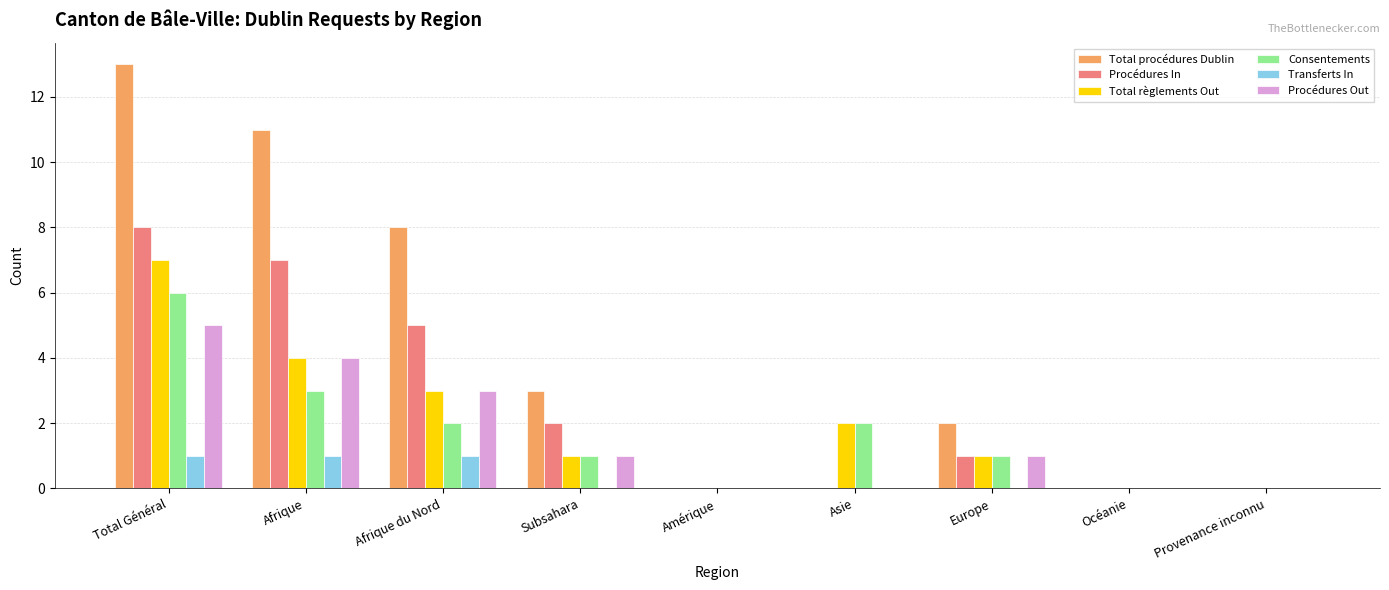

The Procédures In series shows 7 at Afrique. True or false?

True